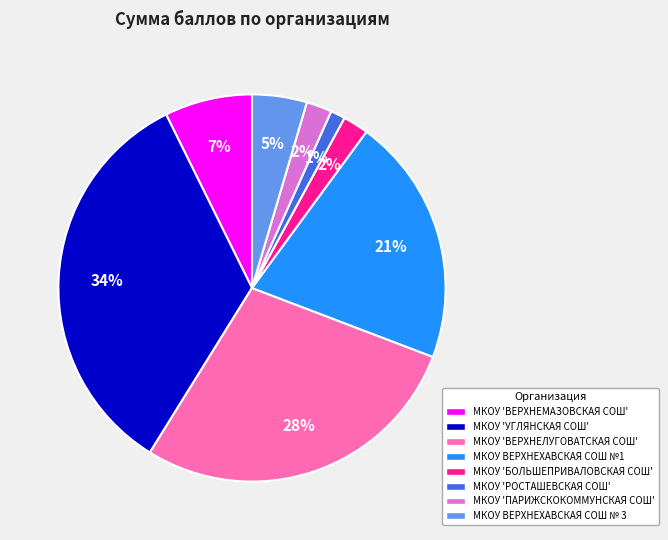

Which category has the biggest portion of the pie?

МКОУ 'УГЛЯНСКАЯ СОШ'